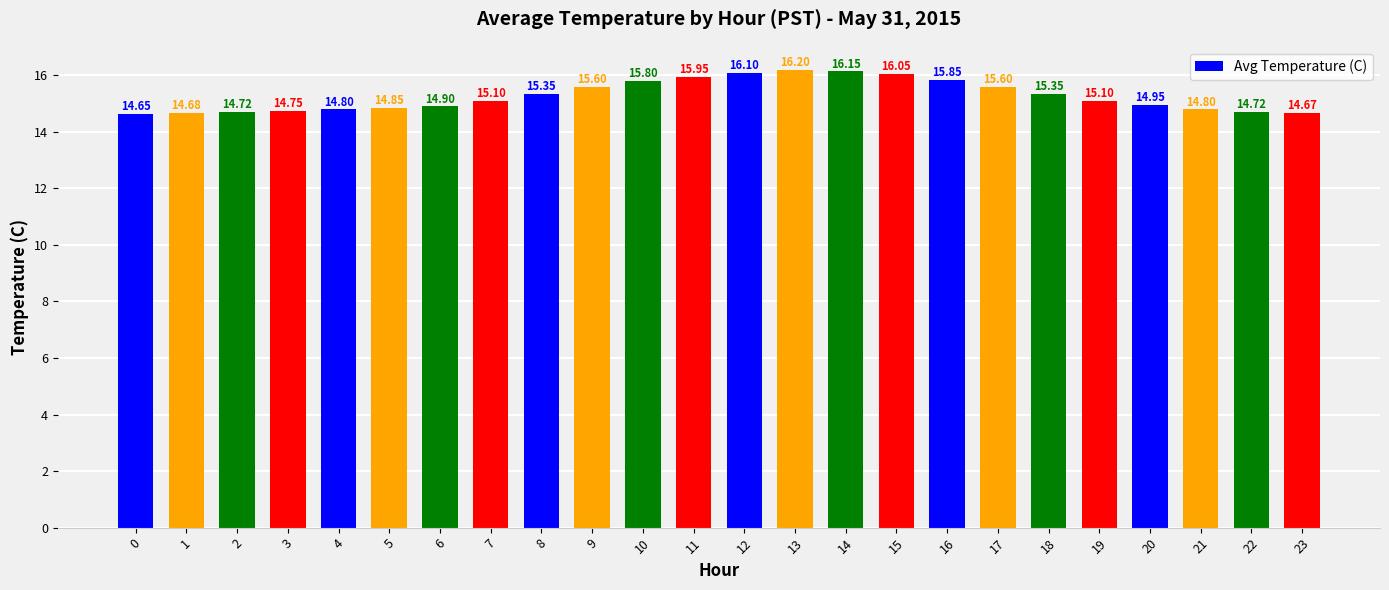

What is the average value?

15.3